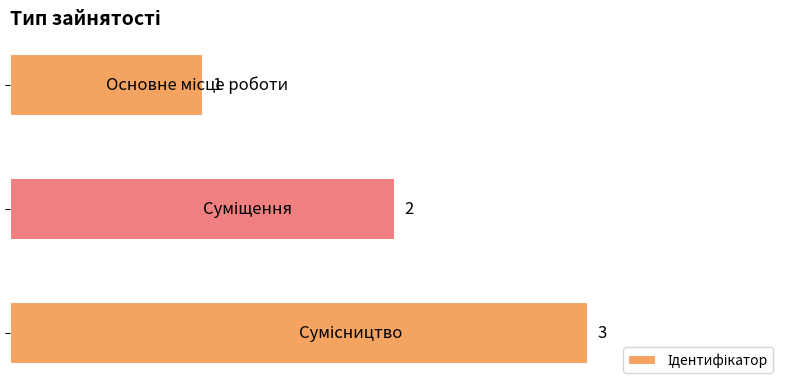

Does the chart contain any negative values?

No